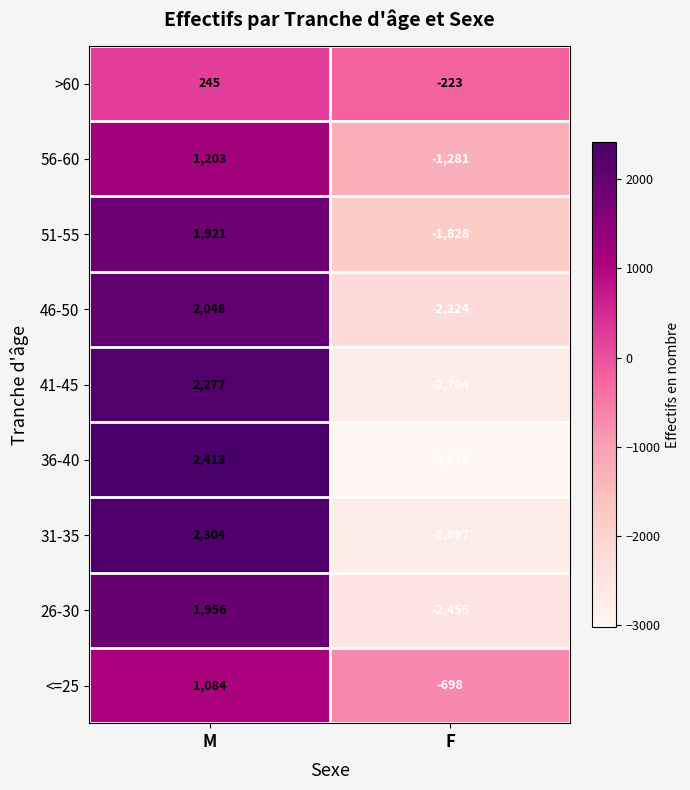

What is the total value across all series at M?

15451